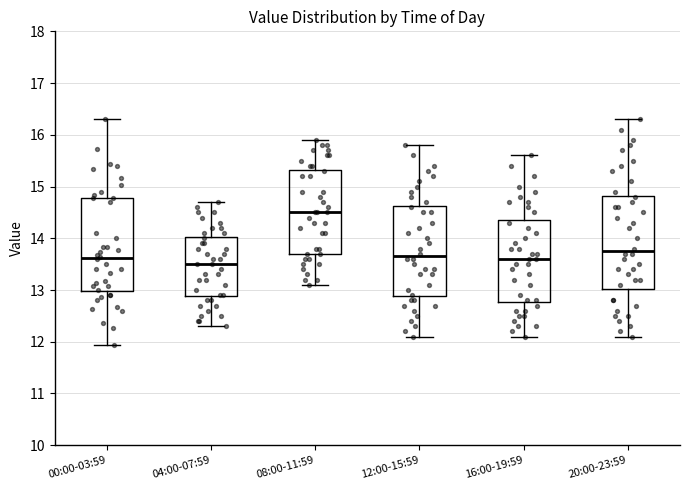

Which box's median line is the highest?

08:00-11:59